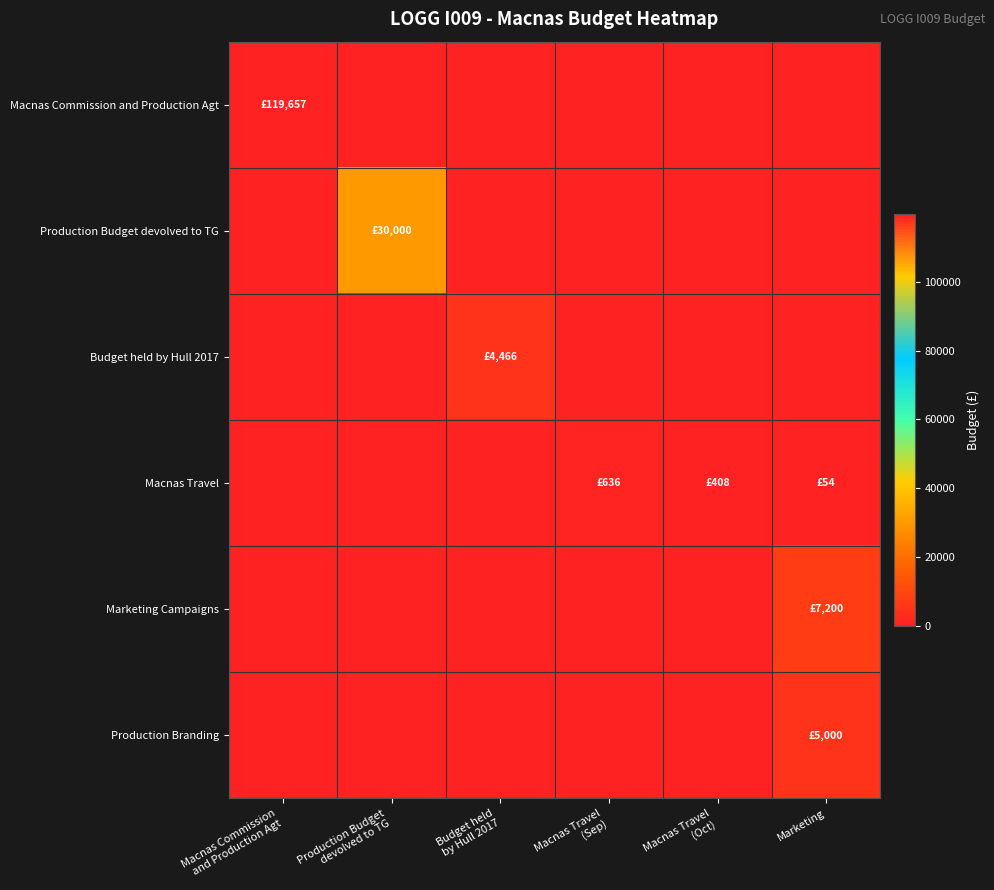

Reading left to right, extract all data points from this chart.

Macnas Commission and Production Agt: Macnas Commission
and Production Agt=119657.2	Production Budget
devolved to TG=0.0	Budget held
by Hull 2017=0.0	Macnas Travel
(Sep)=0.0	Macnas Travel
(Oct)=0.0	Marketing=0.0
Production Budget devolved to TG: Macnas Commission
and Production Agt=0.0	Production Budget
devolved to TG=30000.0	Budget held
by Hull 2017=0.0	Macnas Travel
(Sep)=0.0	Macnas Travel
(Oct)=0.0	Marketing=0.0
Budget held by Hull 2017: Macnas Commission
and Production Agt=0.0	Production Budget
devolved to TG=0.0	Budget held
by Hull 2017=4466.1	Macnas Travel
(Sep)=0.0	Macnas Travel
(Oct)=0.0	Marketing=0.0
Macnas Travel: Macnas Commission
and Production Agt=0.0	Production Budget
devolved to TG=0.0	Budget held
by Hull 2017=0.0	Macnas Travel
(Sep)=636.2	Macnas Travel
(Oct)=407.6	Marketing=54.1
Marketing Campaigns: Macnas Commission
and Production Agt=0.0	Production Budget
devolved to TG=0.0	Budget held
by Hull 2017=0.0	Macnas Travel
(Sep)=0.0	Macnas Travel
(Oct)=0.0	Marketing=7200.0
Production Branding: Macnas Commission
and Production Agt=0.0	Production Budget
devolved to TG=0.0	Budget held
by Hull 2017=0.0	Macnas Travel
(Sep)=0.0	Macnas Travel
(Oct)=0.0	Marketing=5000.0